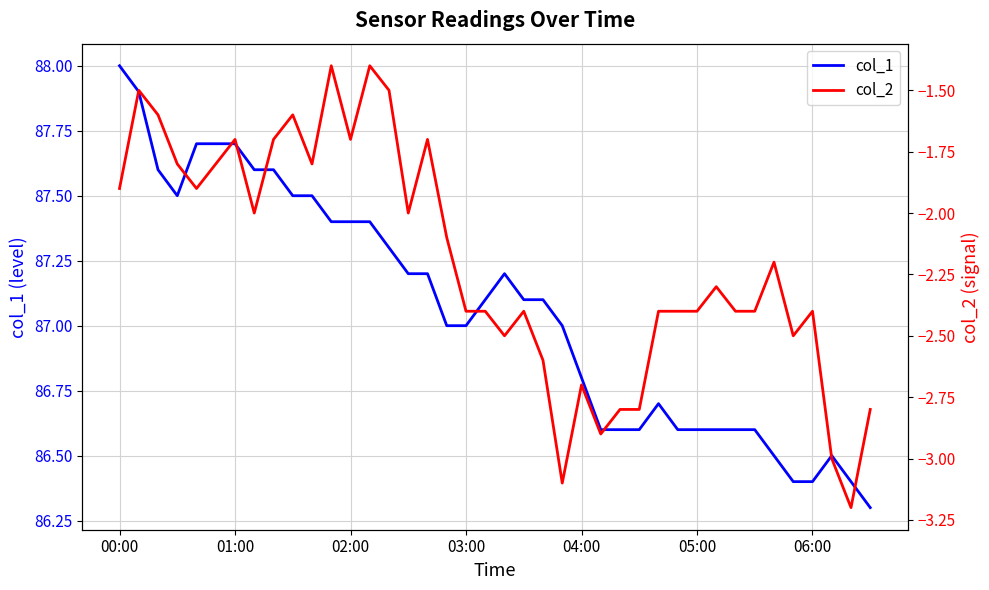

The col_1 series shows 140.8 at 00:00. True or false?

False